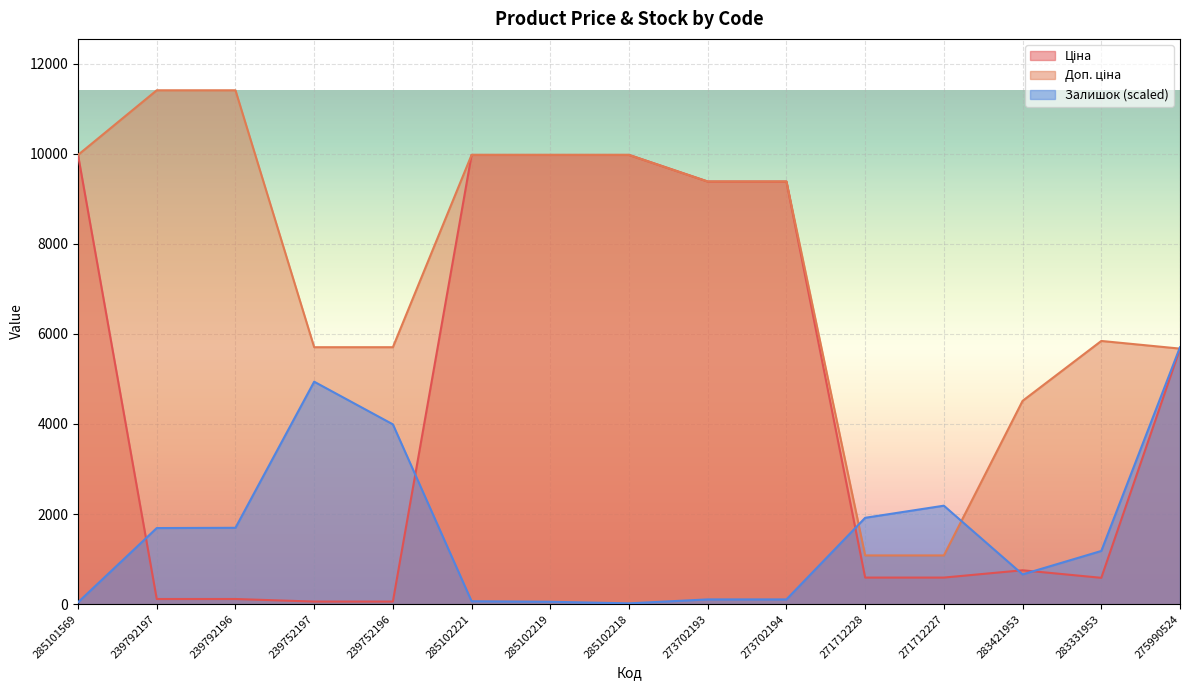

At which category is the sum across all series the highest?

285102221